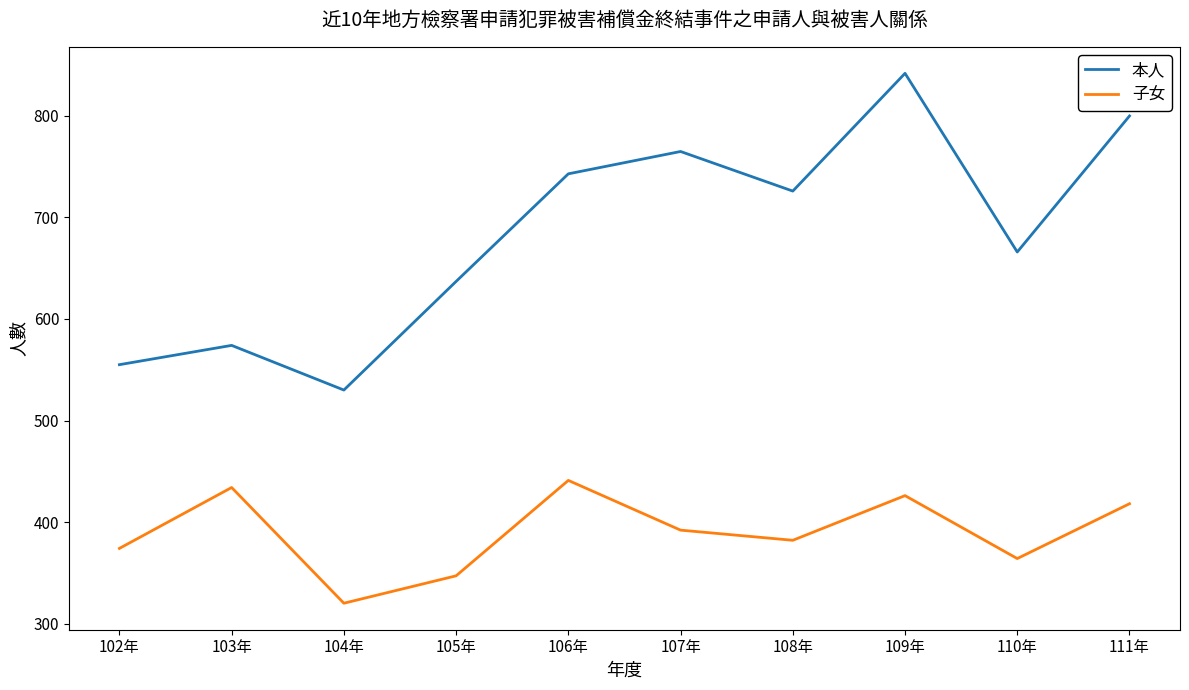

Which series changed the most between 103年 and 111年?

本人